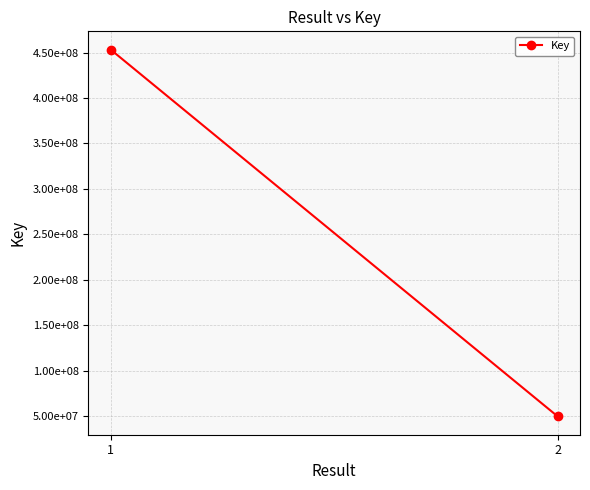

Rank the categories by value from highest to lowest.

1, 2